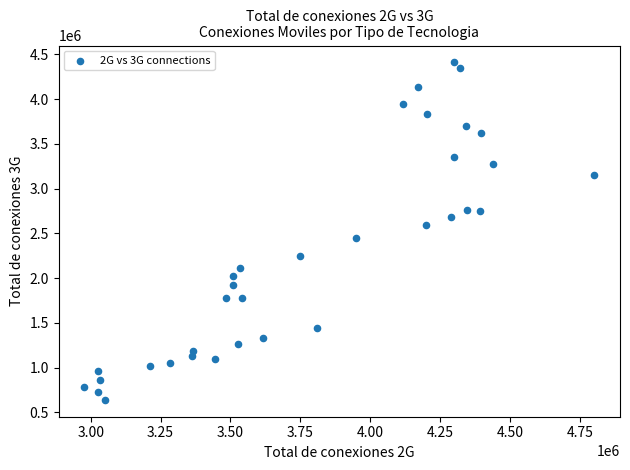

What is the range of Y values (max minus min)?

3770706